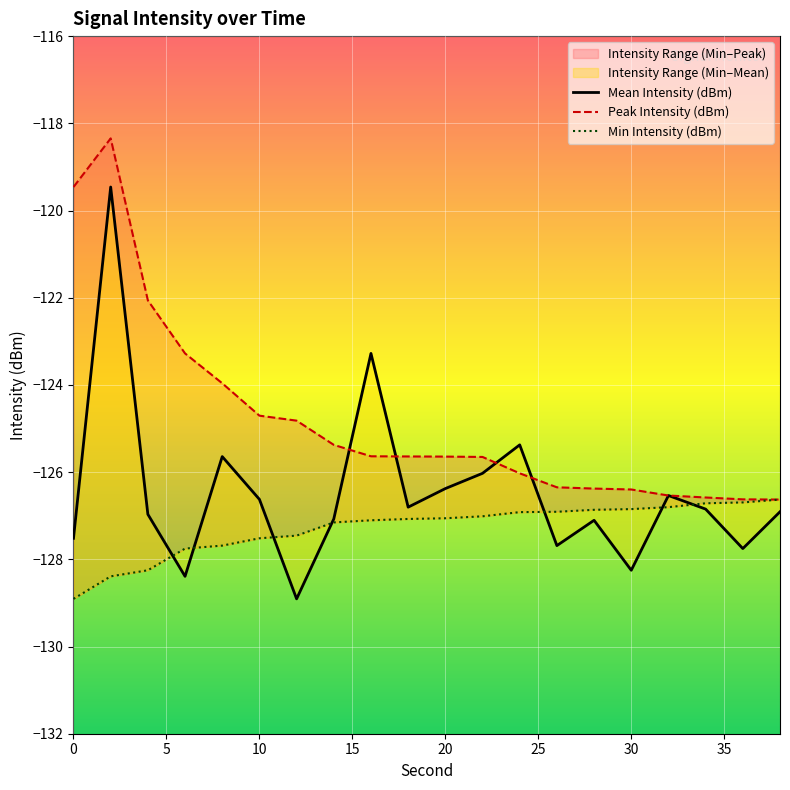

At 22, list the series in order from smallest to largest.

Min Intensity (dBm), Mean Intensity (dBm), Peak Intensity (dBm)